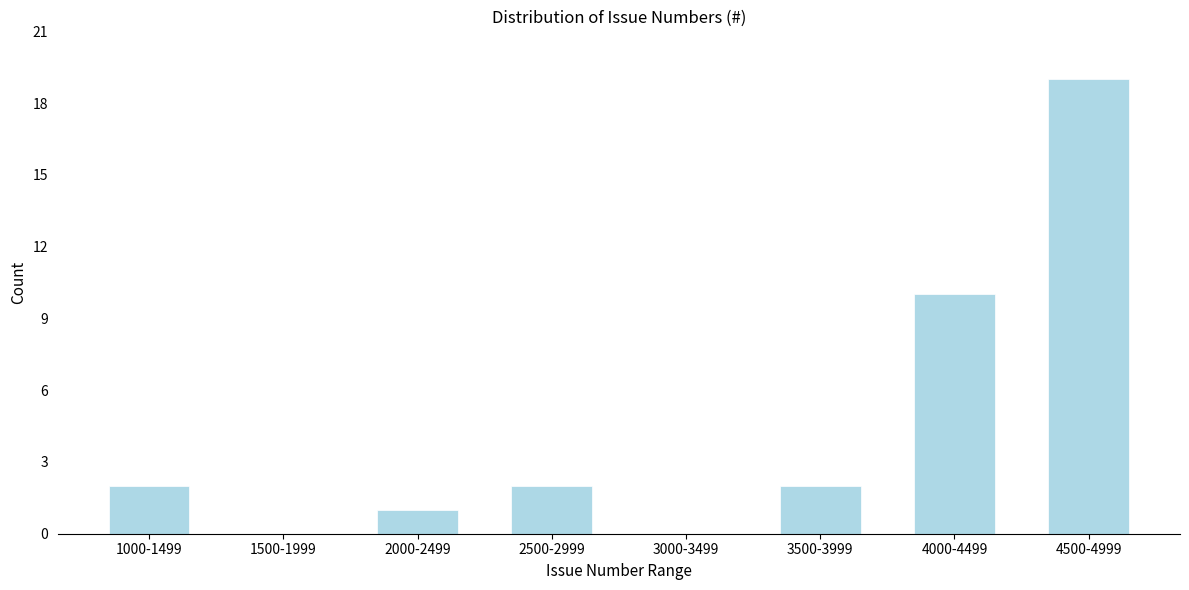

Reading left to right, transcribe all the data shown in this chart.

1000-1499=2	1500-1999=0	2000-2499=1	2500-2999=2	3000-3499=0	3500-3999=2	4000-4499=10	4500-4999=19